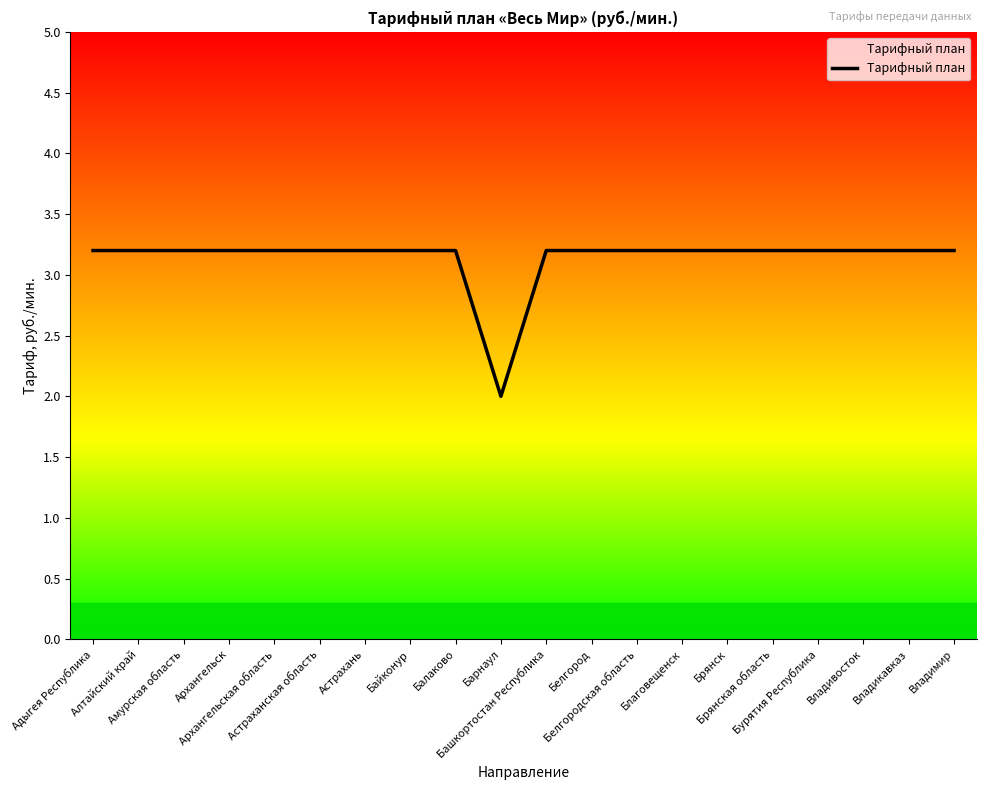

What is the difference between the maximum and minimum values?

1.2